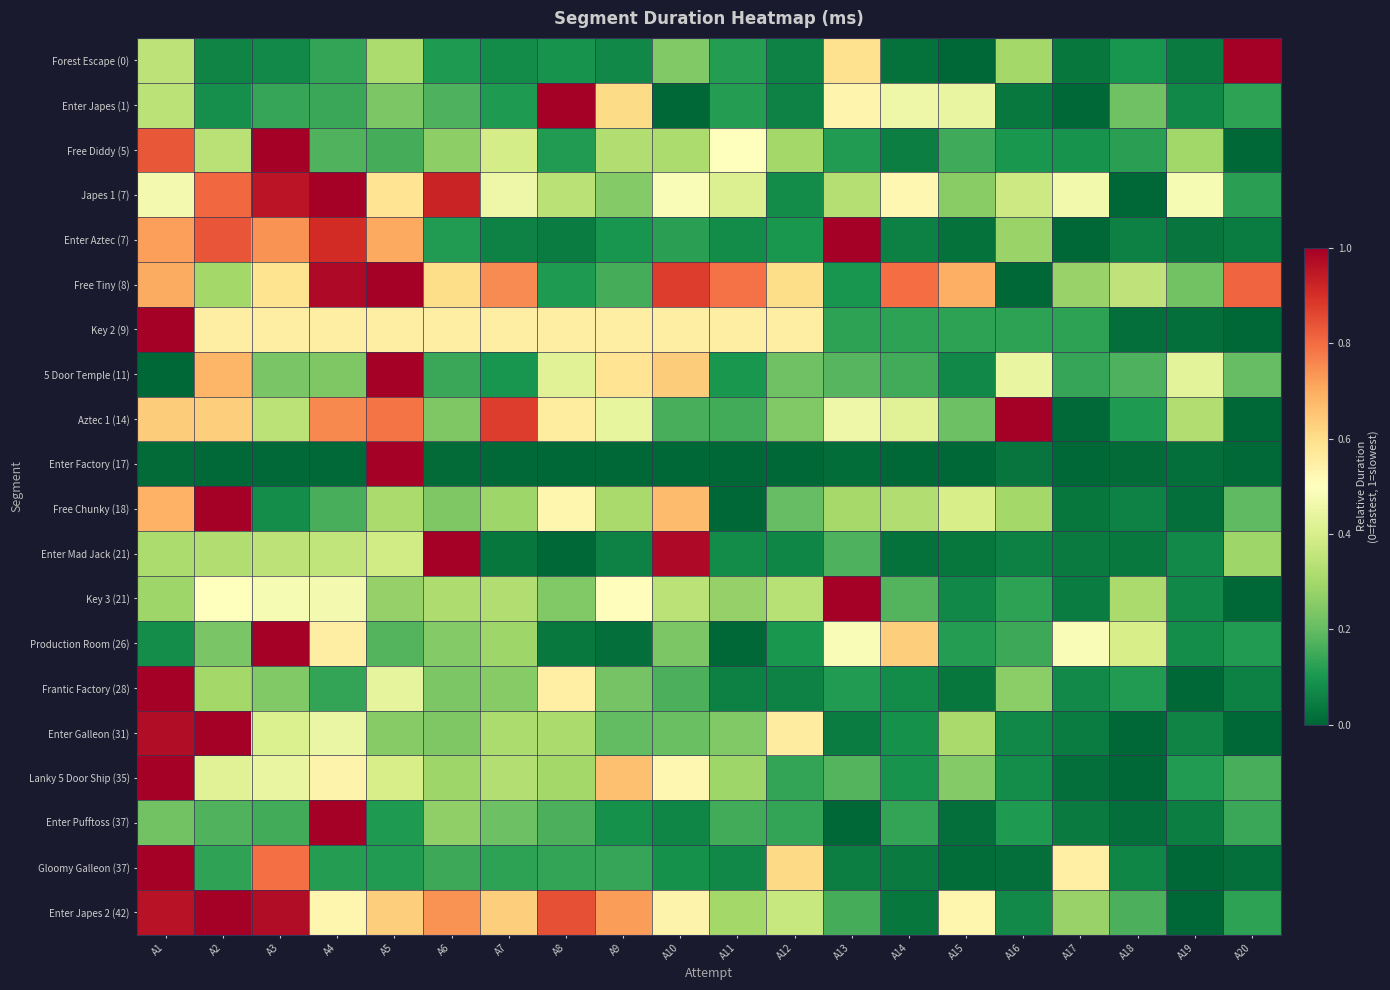

Between A9 and A11, which is larger?

A11